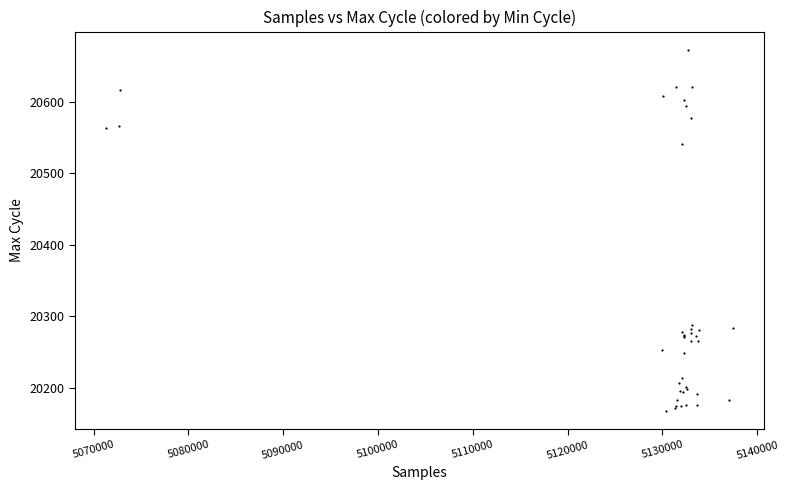

What Y value in the scatter plot is closest to 20420?

20541